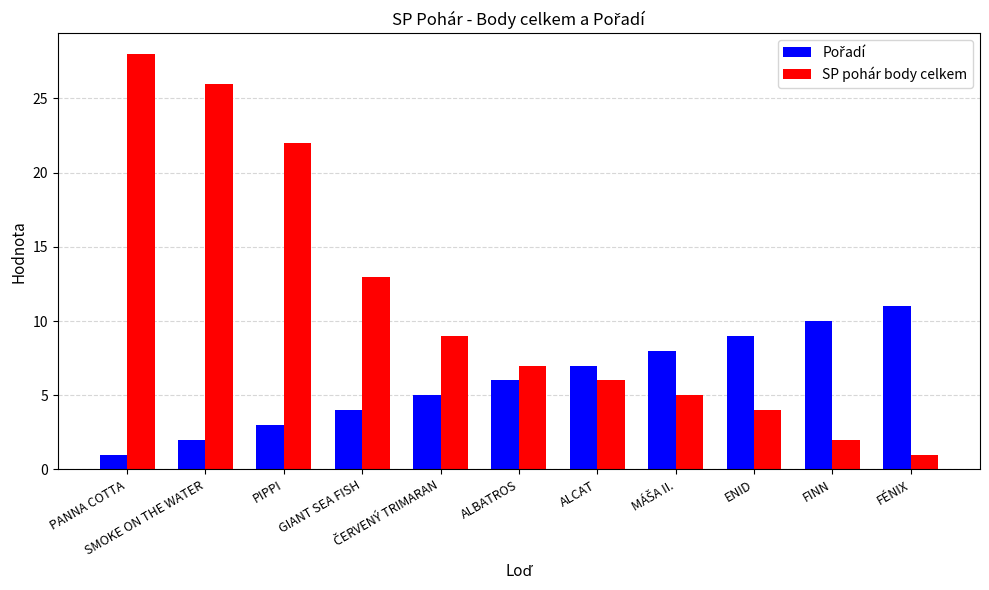

Which series has the widest spread of values?

SP pohár body celkem